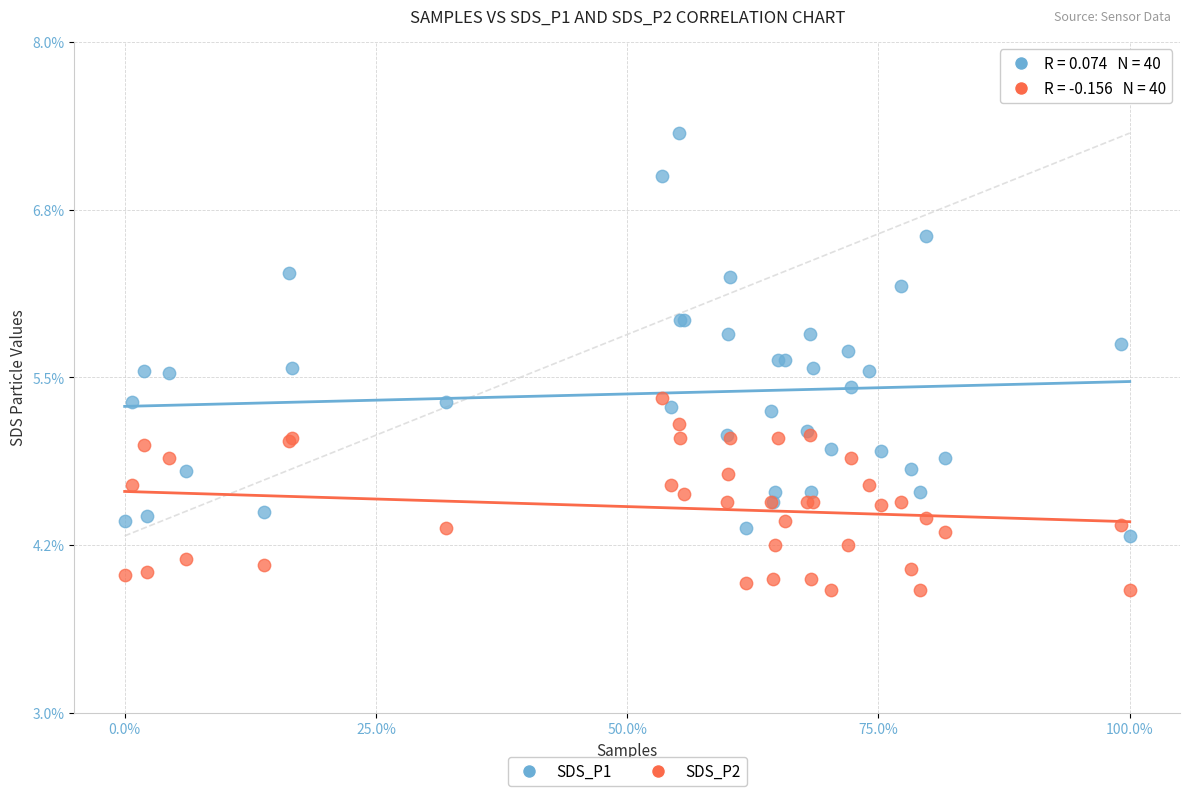

What are all the series names shown in the legend?

SDS_P1, SDS_P2